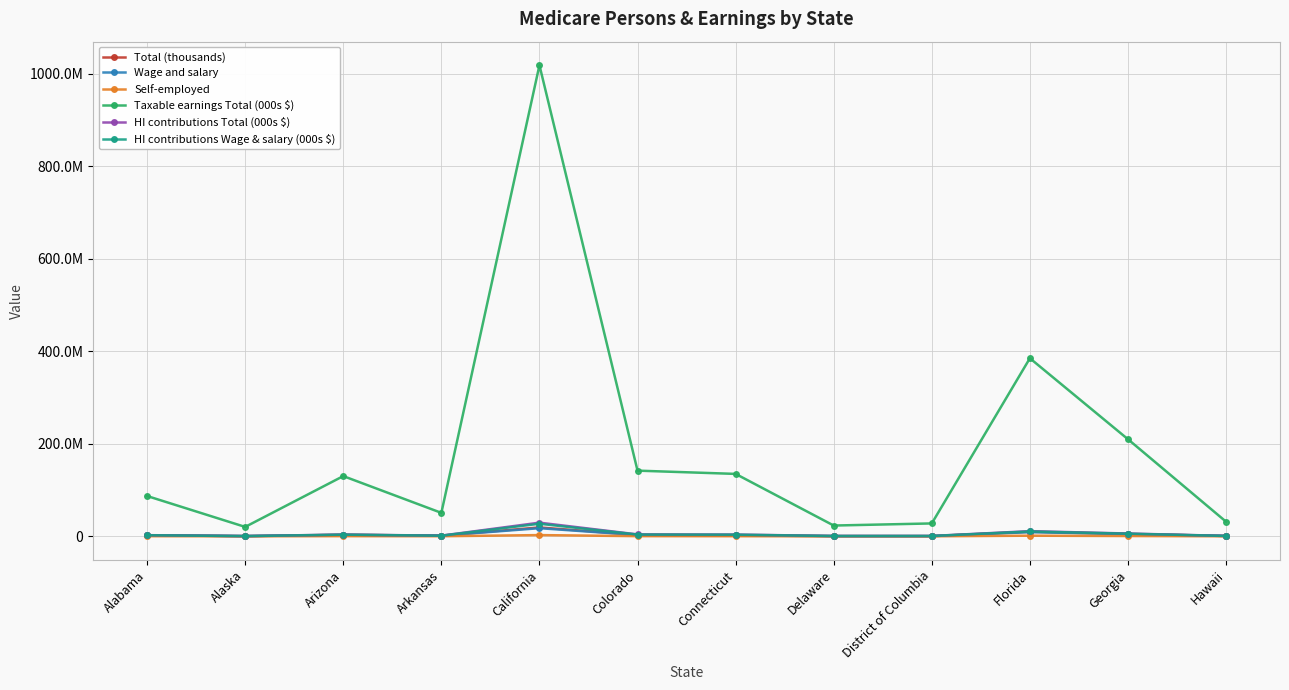

In Self-employed, how many points are higher than both neighbors (excluding endpoints)?

3